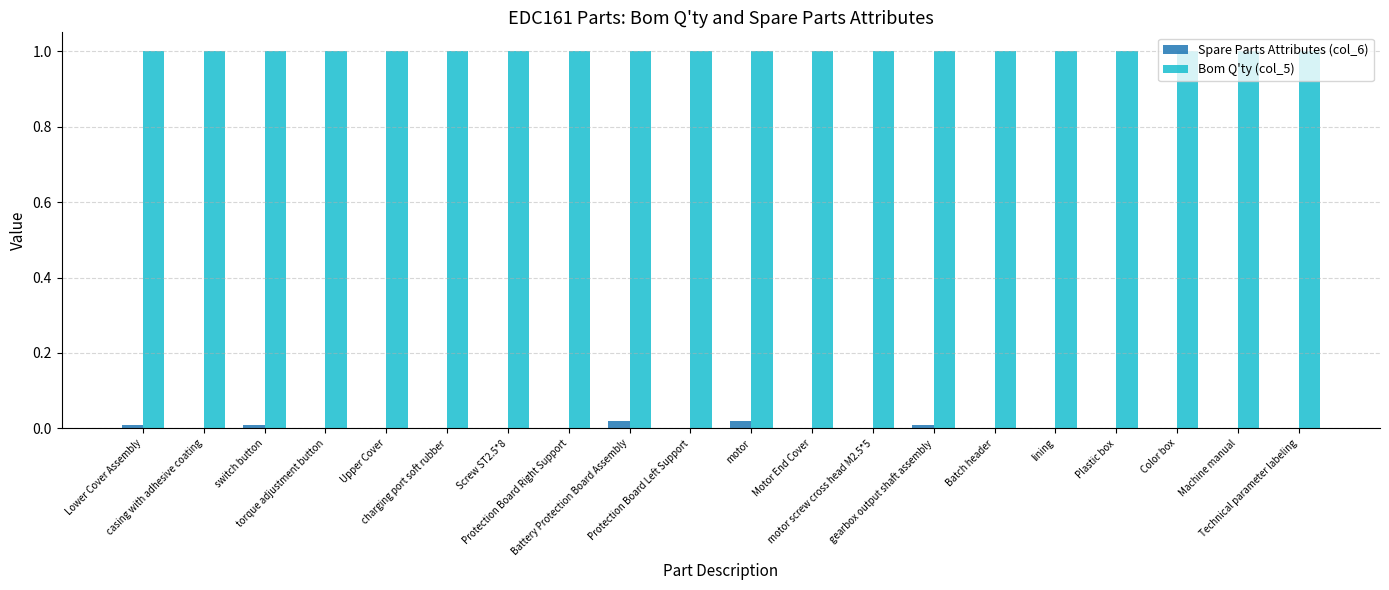

What is the sum of all Bom Q'ty (col_5) values?

20.0